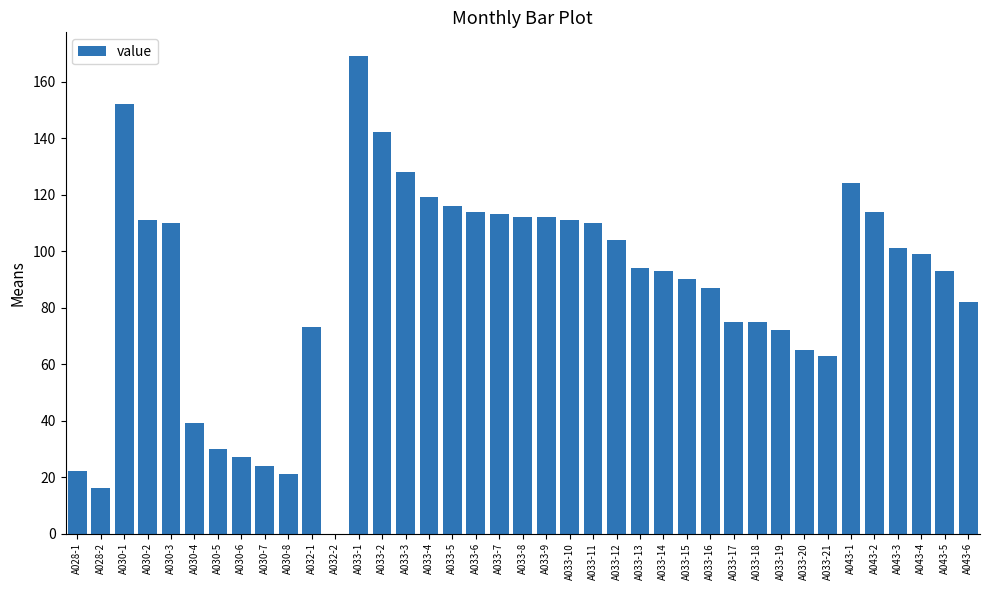

Reading left to right, what are all the values shown in this chart?

22	16	152	111	110	39	30	27	24	21	73	0	169	142	128	119	116	114	113	112	112	111	110	104	94	93	90	87	75	75	72	65	63	124	114	101	99	93	82